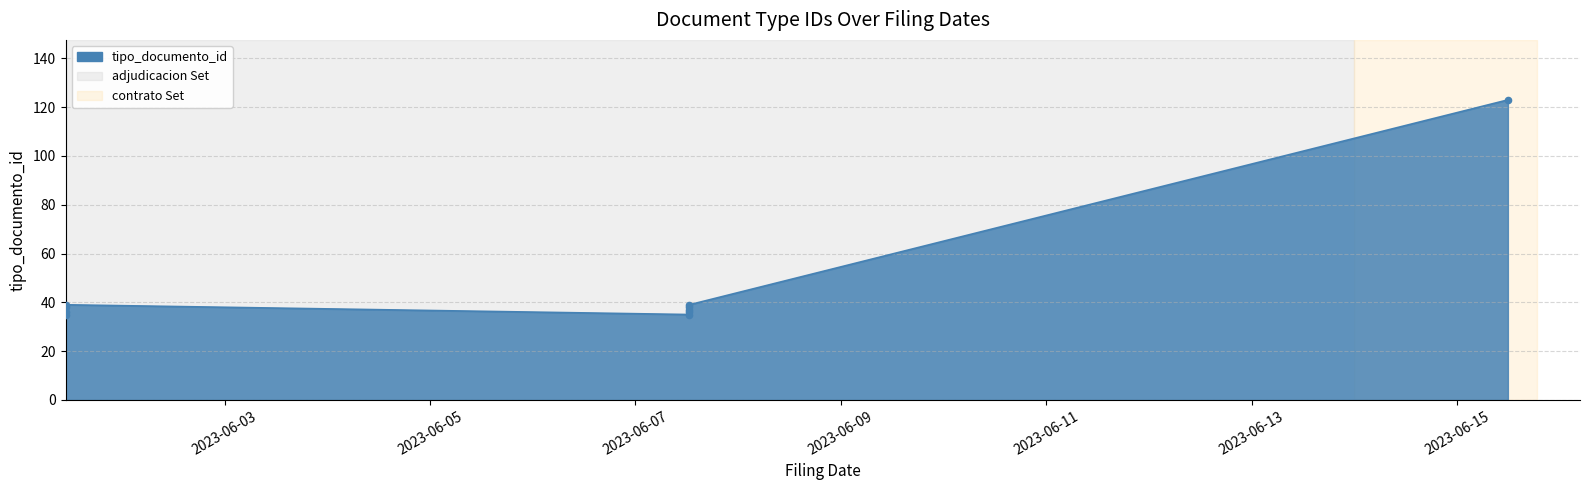

Between 2023-06-01 10:48:48 and 2023-06-07 12:36:48, which is larger?

2023-06-07 12:36:48